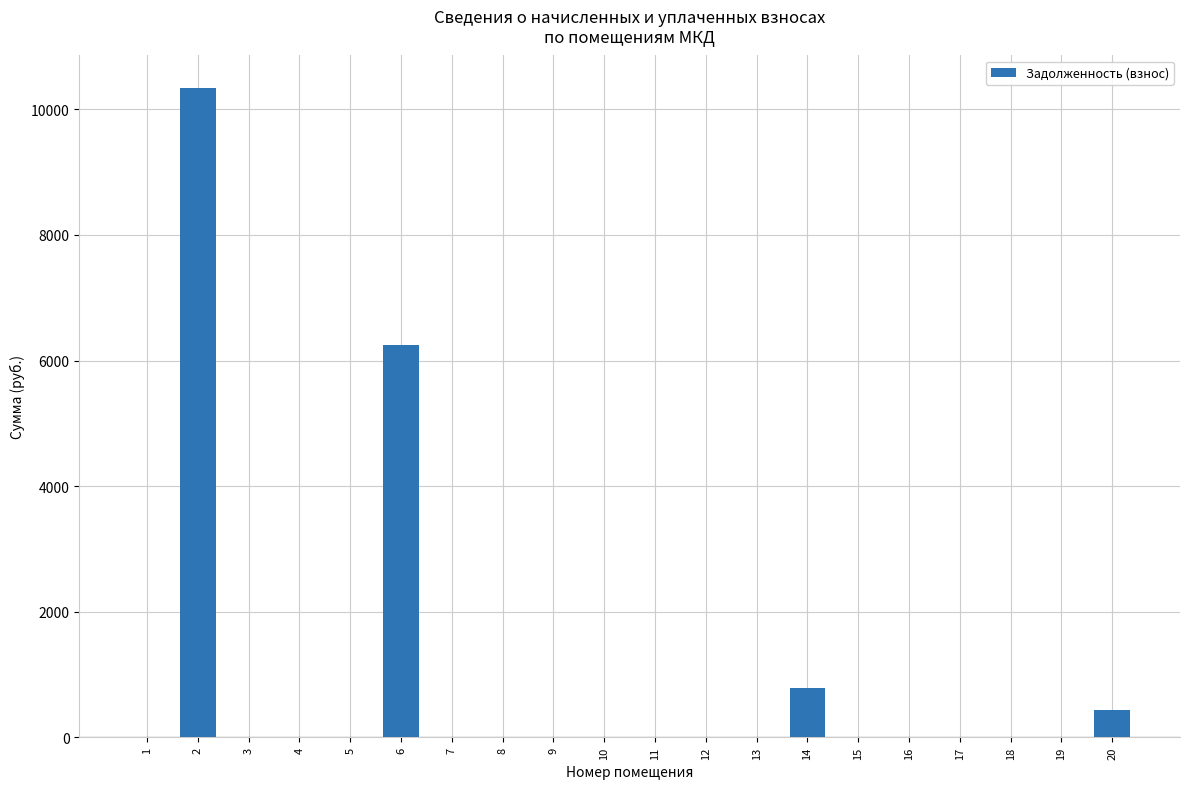

Is it true that the value at 17 is -5721.6?

False